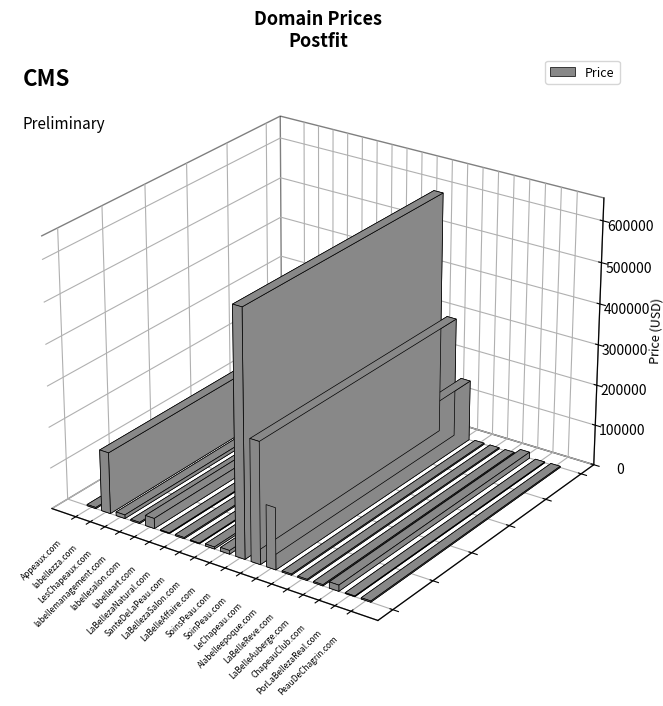

What is the greatest value displayed?

594888